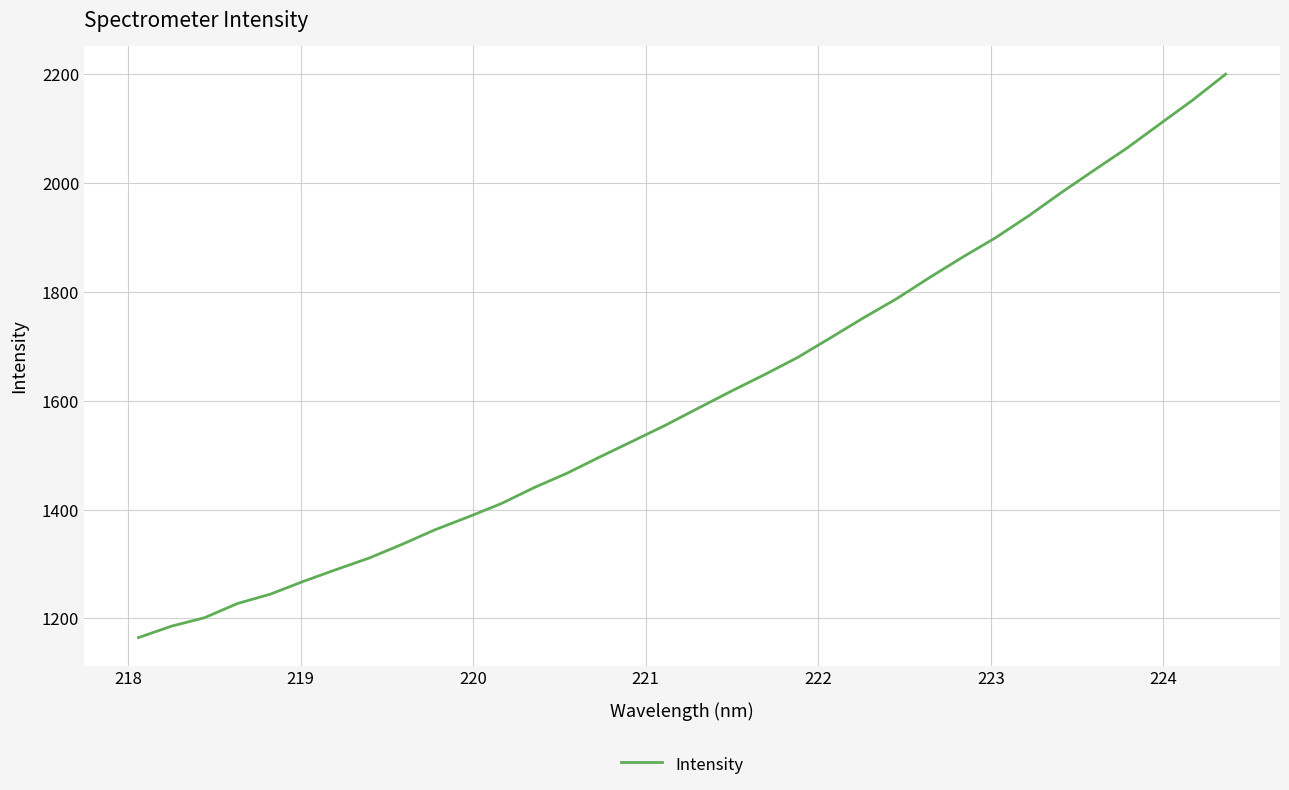

True or false: the data has more than 0 interior local peaks.

False